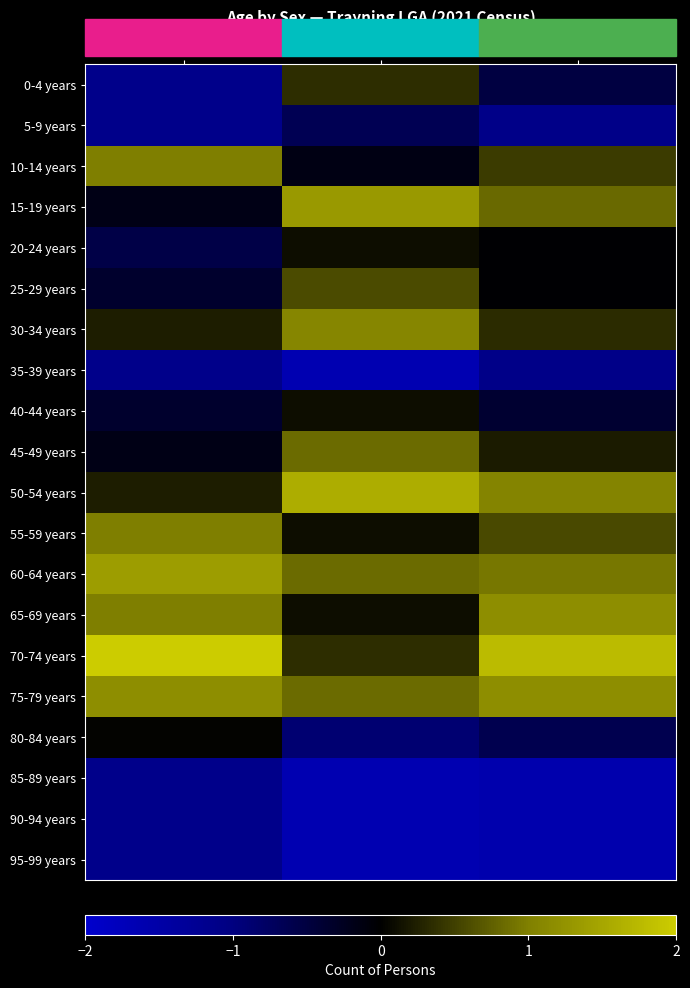

At which category is the sum across all series the highest?

Females